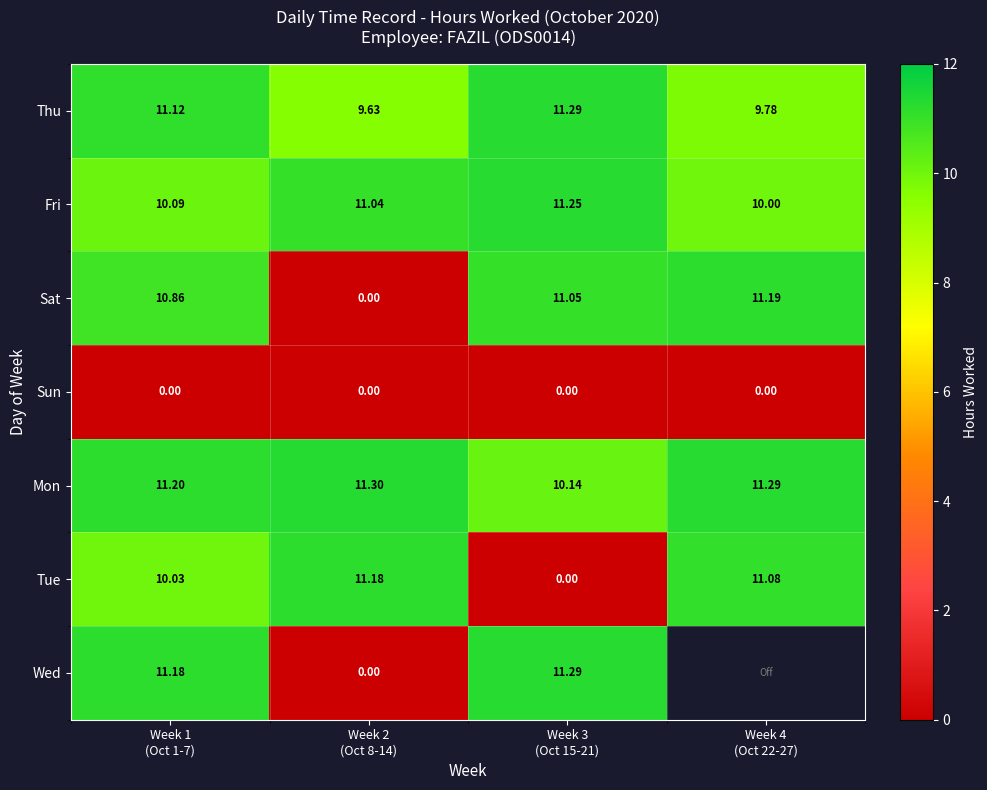

At which label is Thu closest to 10?

Week 4 (Oct 22-27)